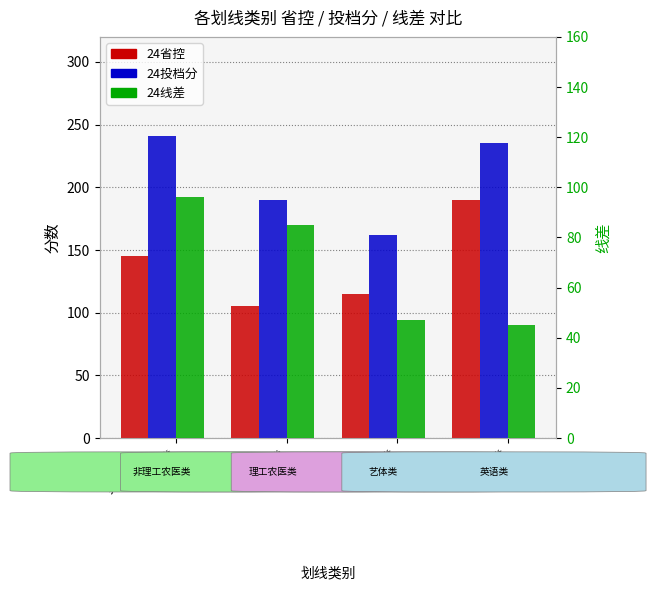

Which has a higher value, 理工农医类 or 艺体类?

艺体类